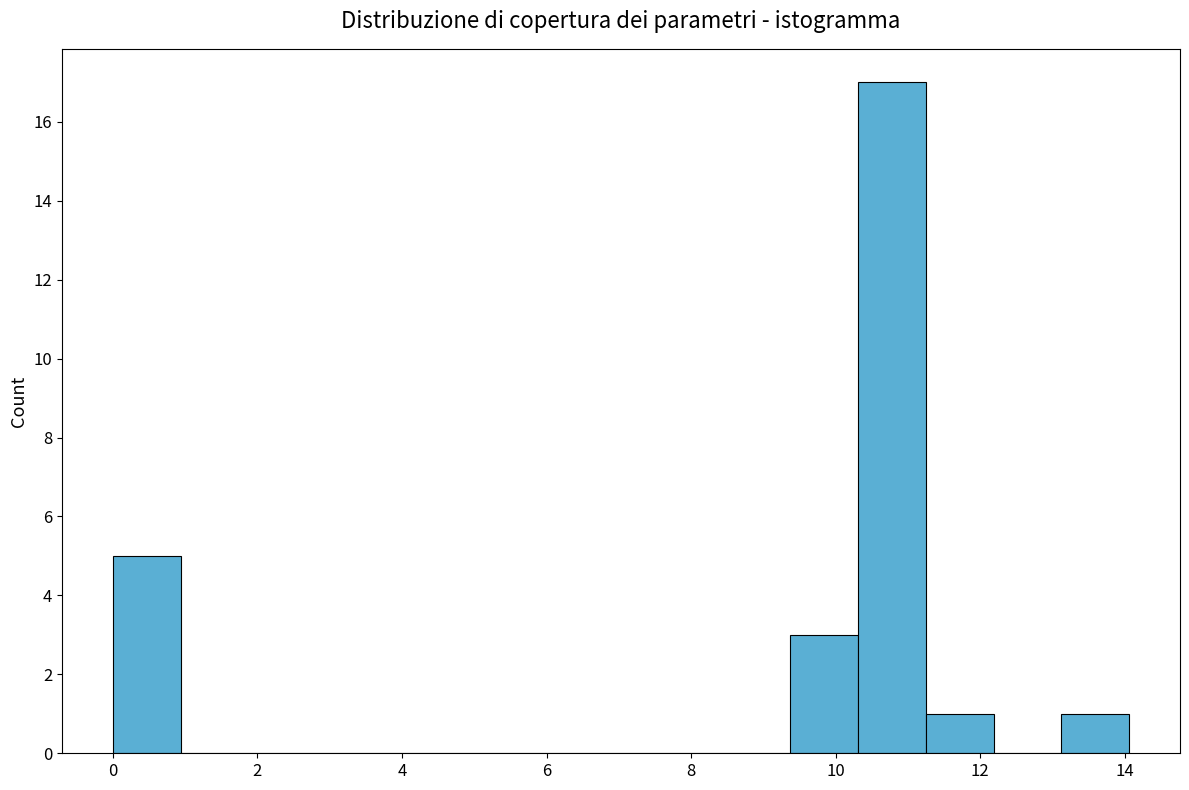

Reading left to right, list every bar in this chart as the range it spans on the x-axis followed by its height. Neither the bar edges nor the heights are printed on the chart, so give them approximately, as read against the axes.

0.0 to 1.0: 5
1.0 to 1.8: 0
1.8 to 2.8: 0
2.8 to 3.8: 0
3.8 to 4.6: 0
4.6 to 5.6: 0
5.6 to 6.6: 0
6.6 to 7.4: 0
7.4 to 8.4: 0
8.4 to 9.4: 0
9.4 to 10.4: 3
10.4 to 11.2: 17
11.2 to 12.2: 1
12.2 to 13.2: 0
13.2 to 14.0: 1